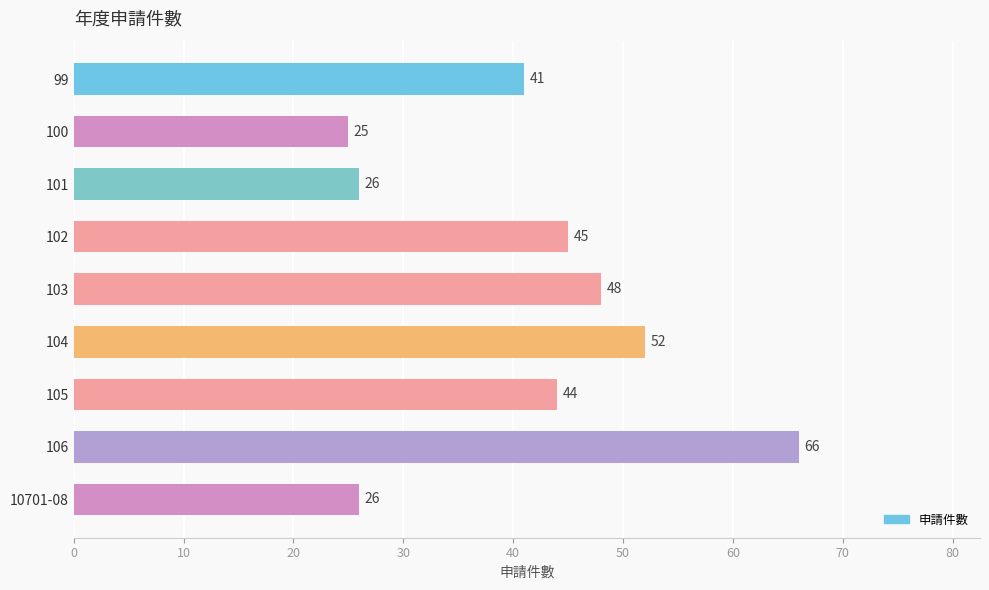

True or false: the data shows 26 at 101.

True